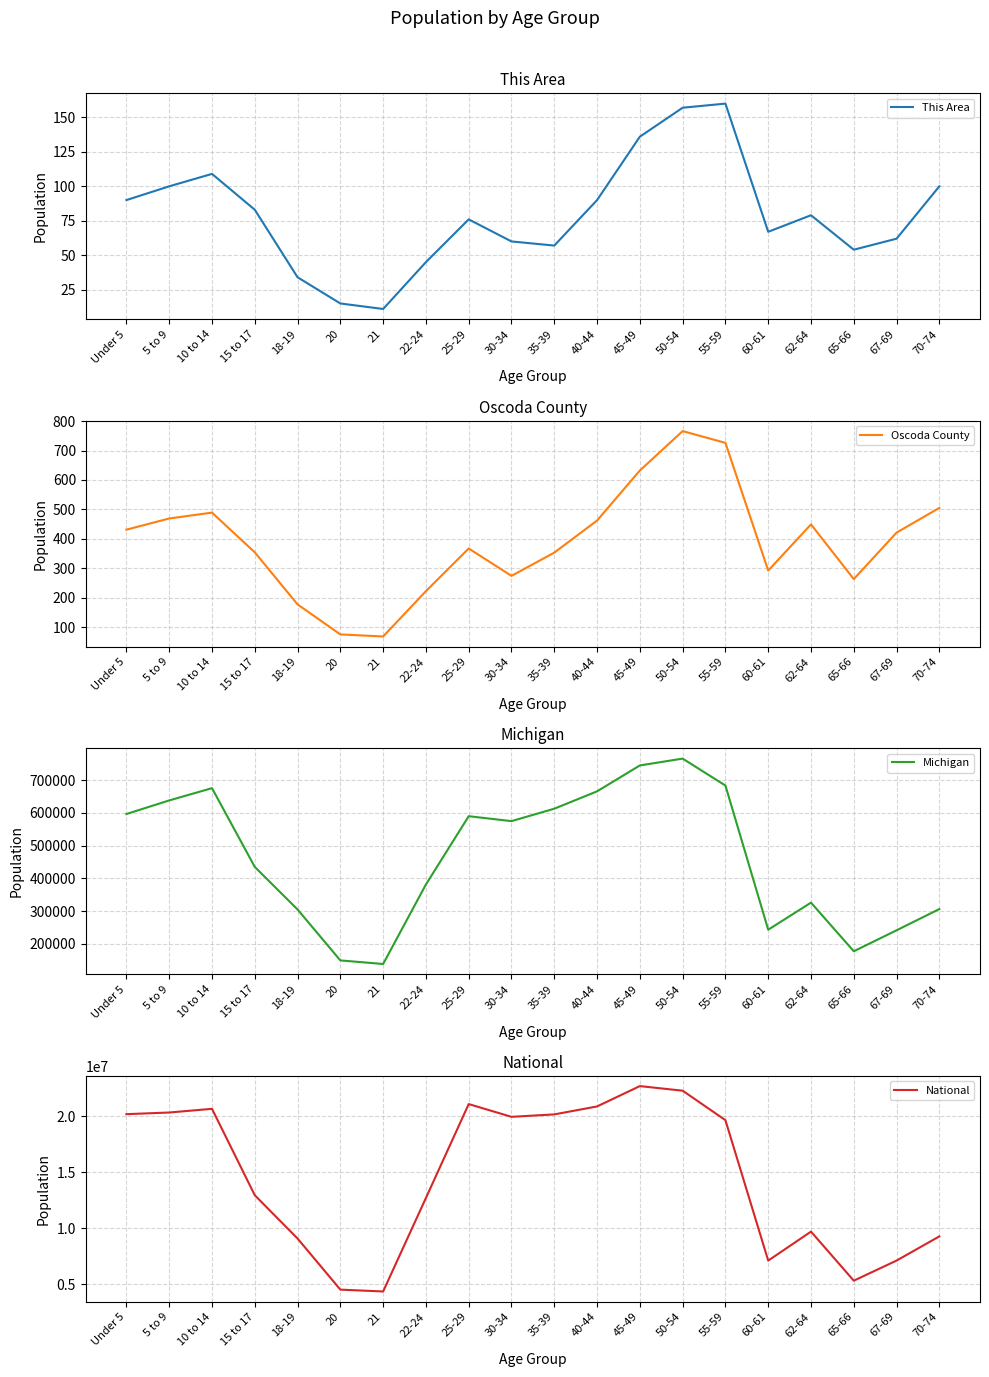

What are all the series names shown in the legend?

This Area, Oscoda County, Michigan, National